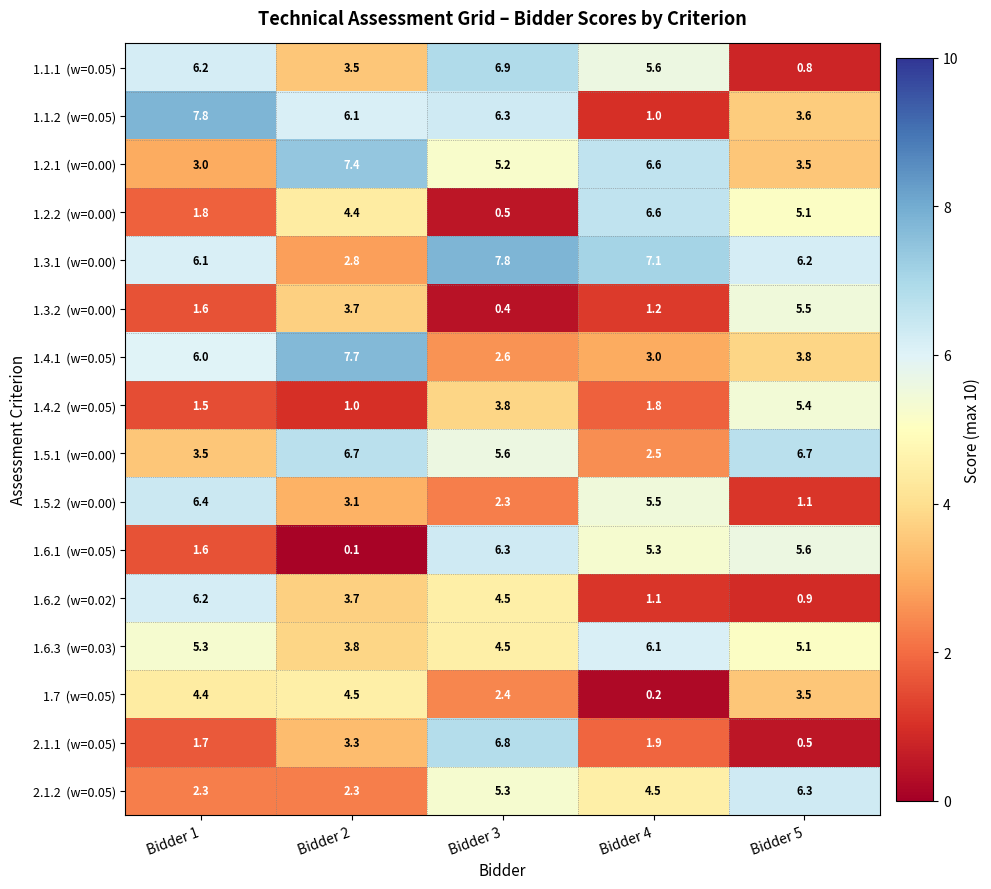

What is the difference between the highest and lowest values at Bidder 4?

6.9